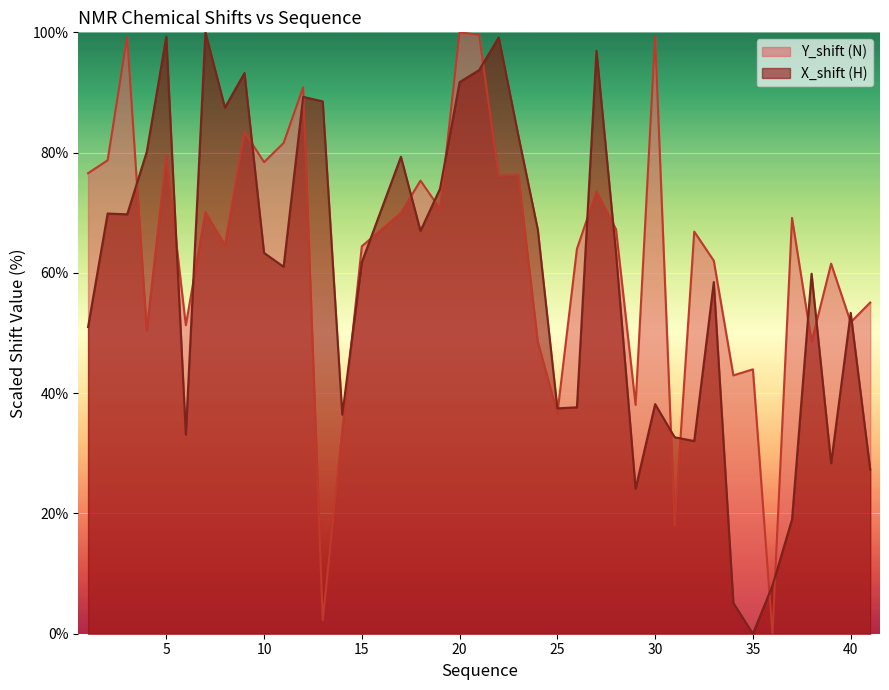

At which label does Y_shift (N) first exceed 67?

1